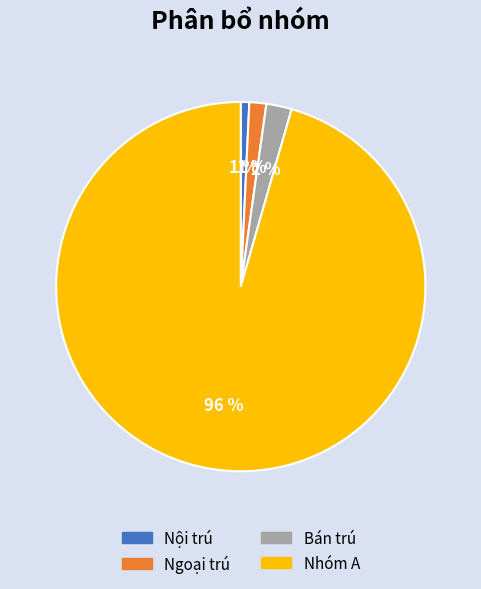

Does any single category account for the majority?

Yes